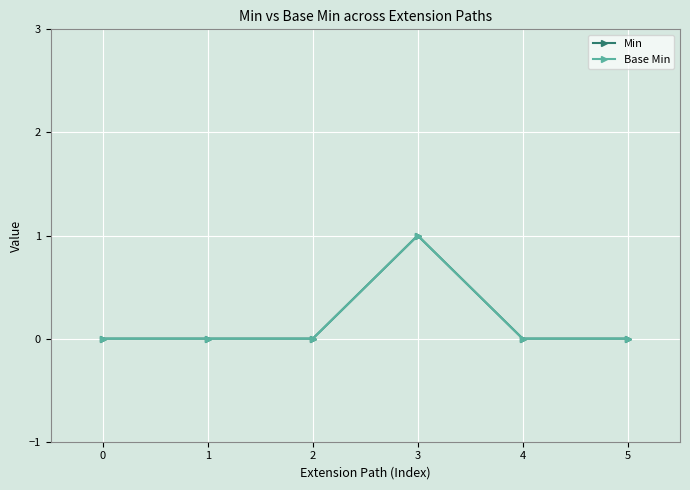

Does the chart have visible grid lines?

Yes